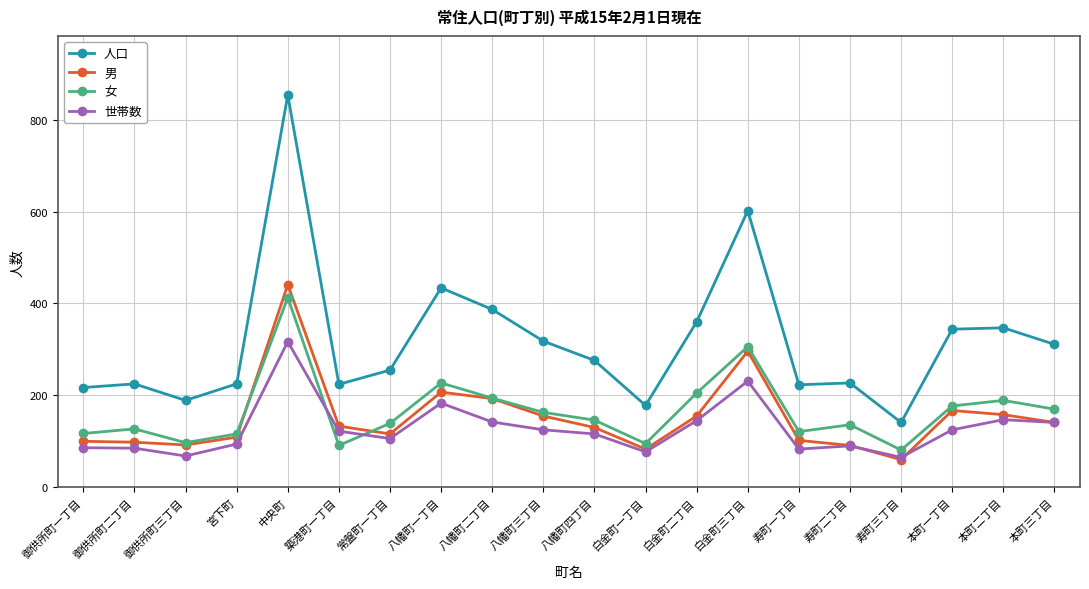

What is the sum of all 人口 values?

6337